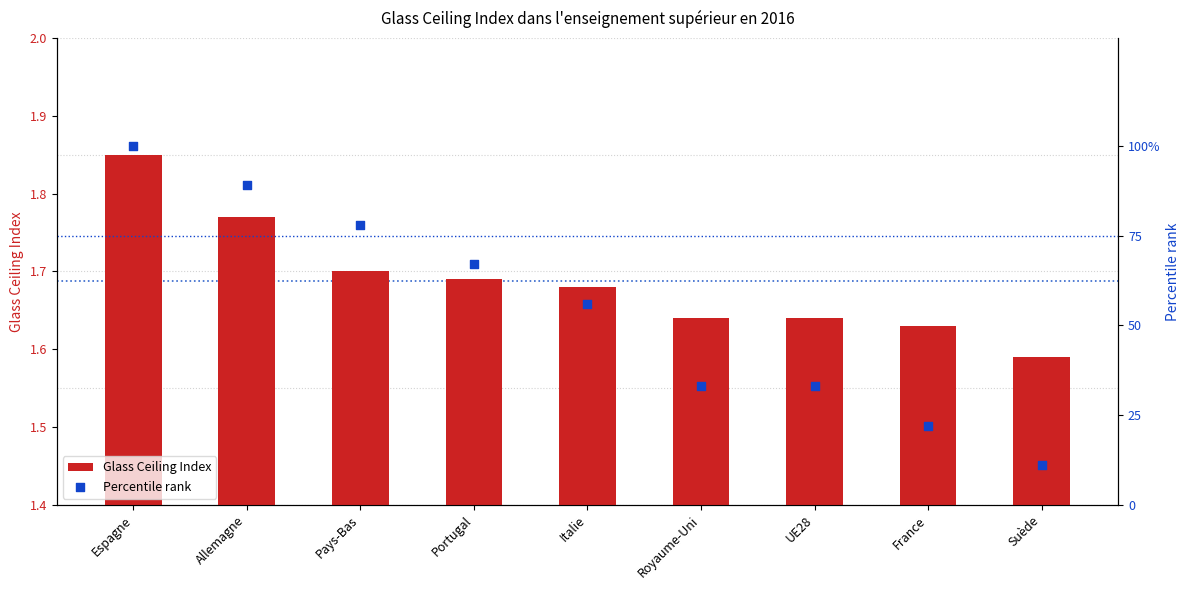

What is the total value across all series at Suède?

12.6